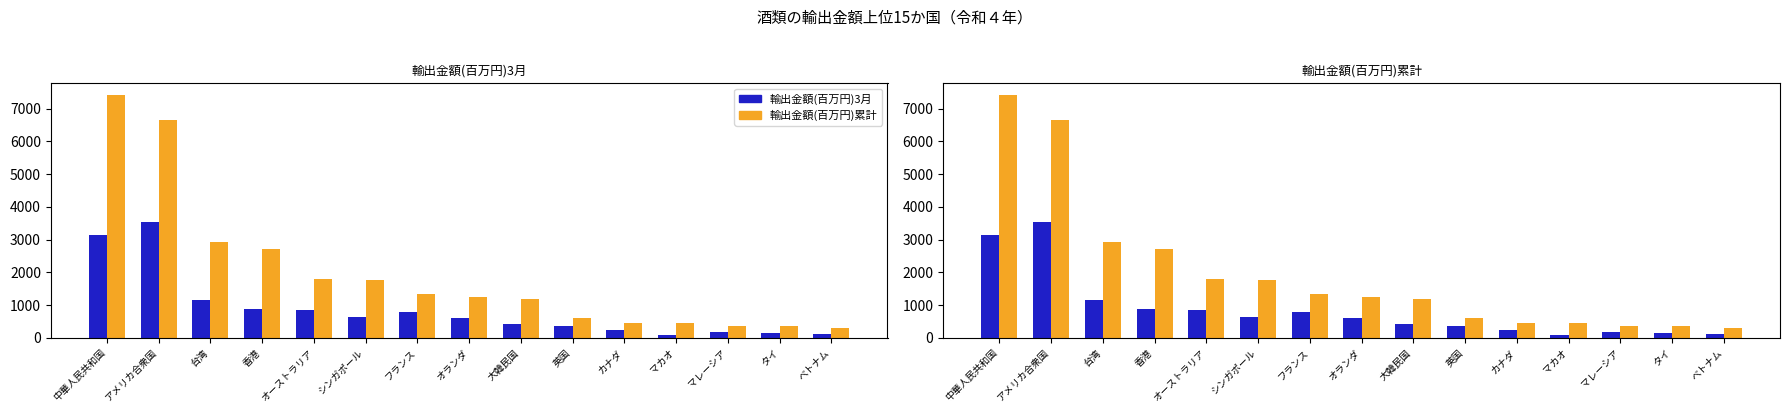

What is the difference between the maximum and minimum values in the 輸出金額(百万円)3月 series?

3441.7